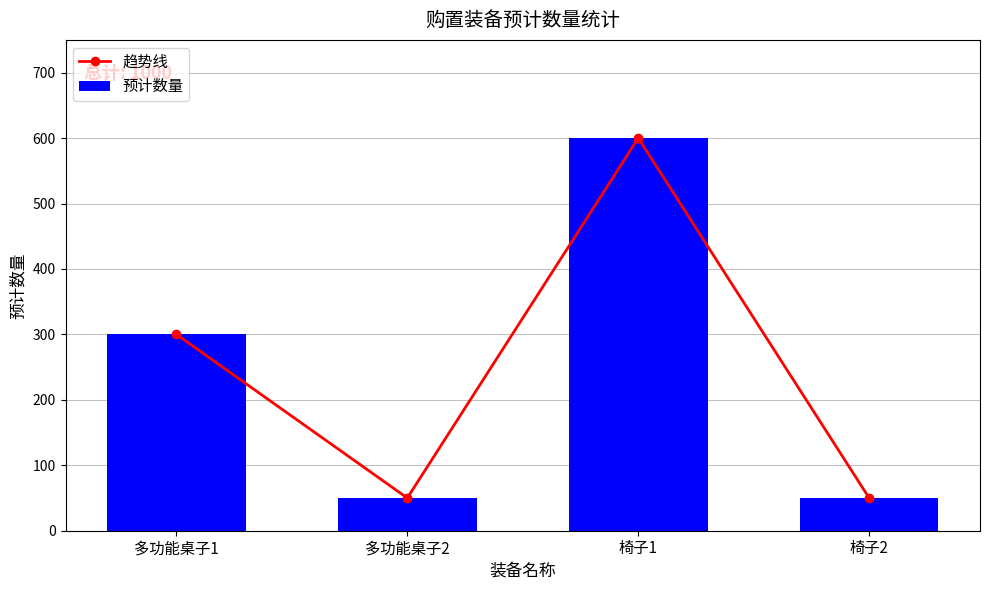

Between 多功能桌子1 and 多功能桌子2, which series saw the biggest shift?

趋势线